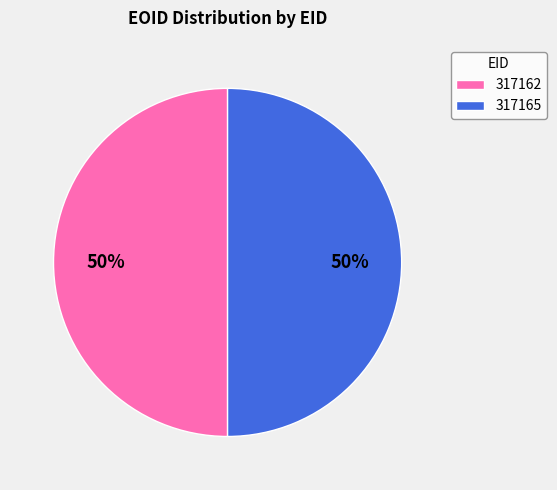

Is the sum of 317165 and 317162 greater than half?

Yes